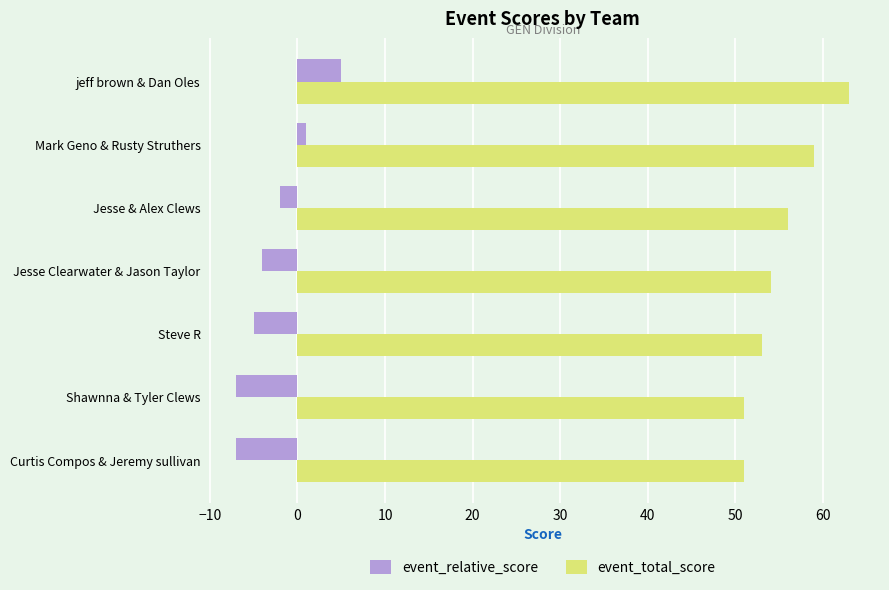

True or false: event_relative_score has a value of 5 at jeff brown & Dan Oles.

True